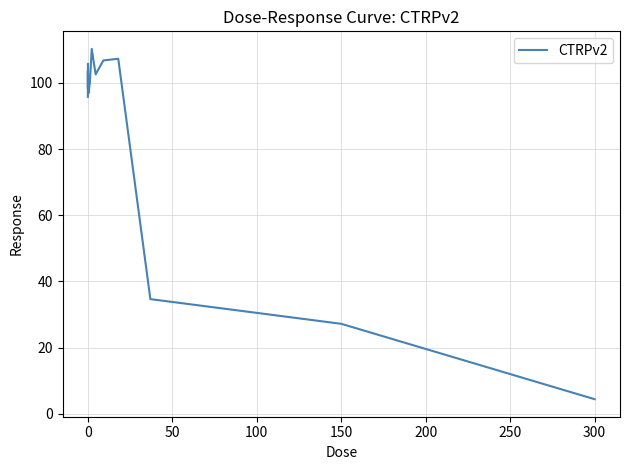

How many values exceed 100?

8